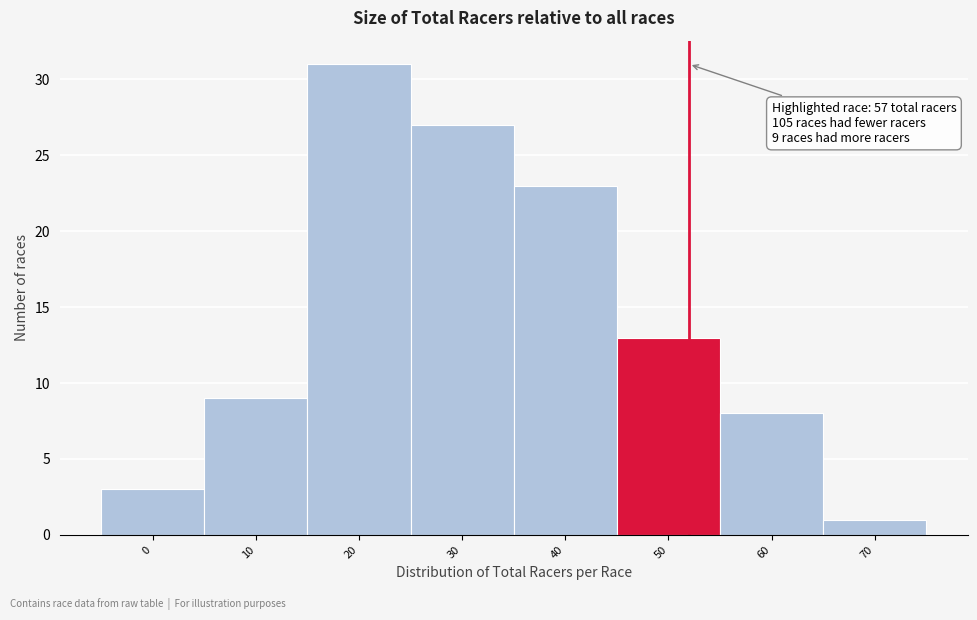

Reading left to right, what are all the values shown in this chart?

3	9	31	27	23	13	8	1